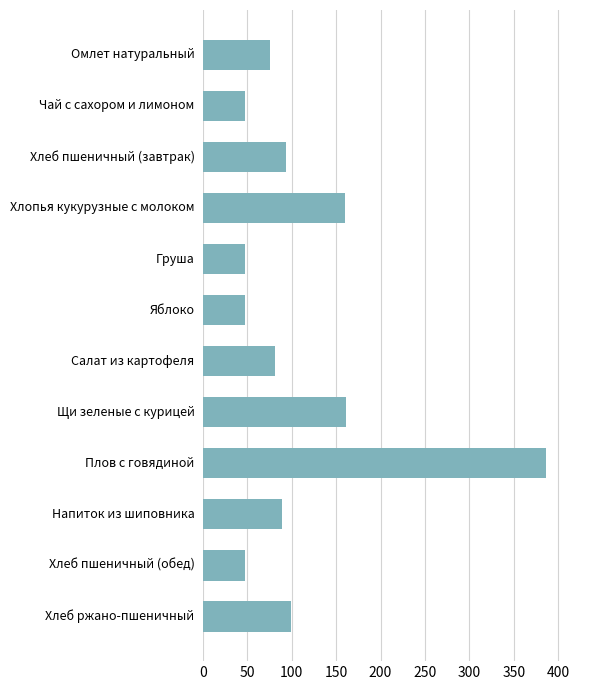

Approximately how many times larger is the value at Хлеб ржано-пшеничный compared to Груша?

2.1